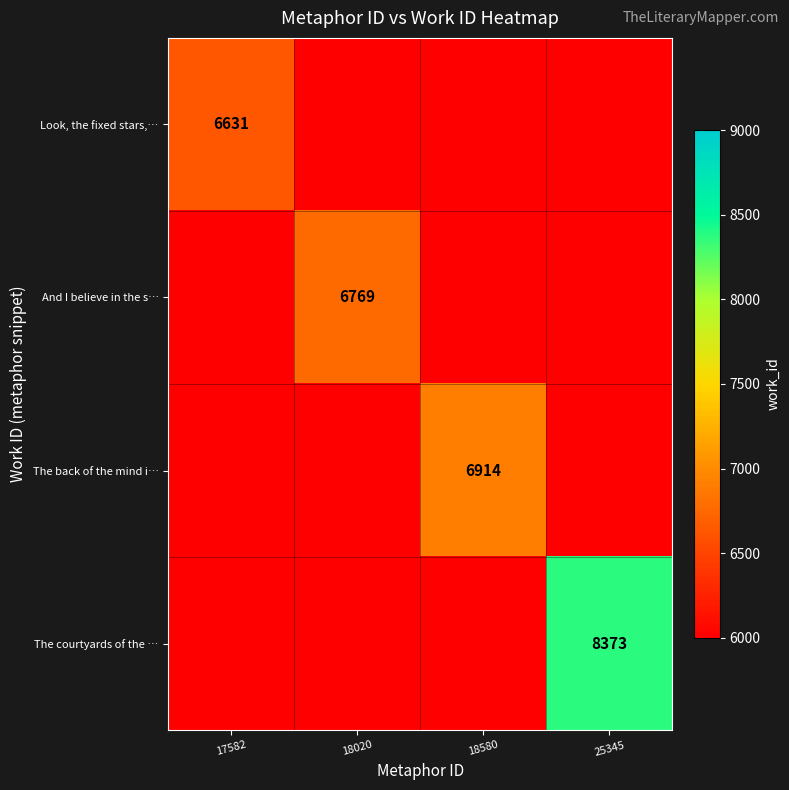

Which series has the largest range (max minus min)?

The courtyards of the …